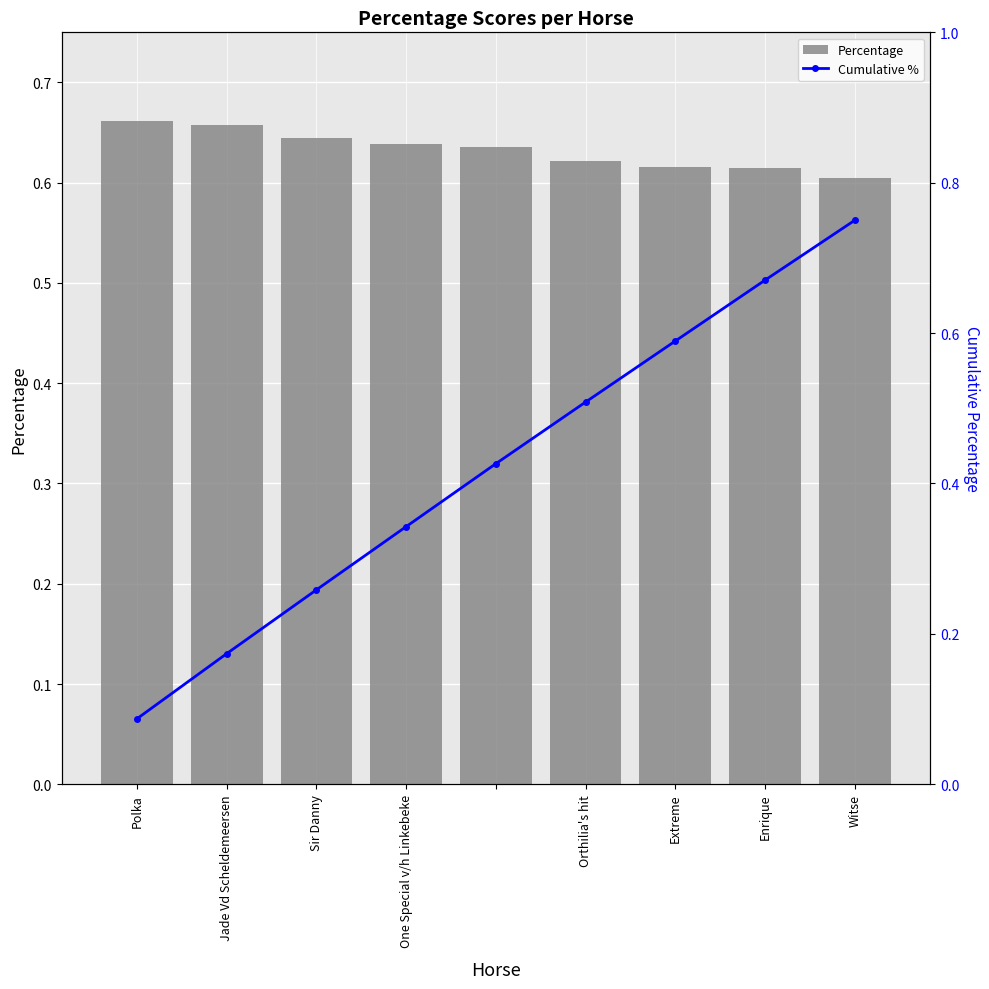

What is the value of the Cumulative % bar at the 9th from the left?

0.8